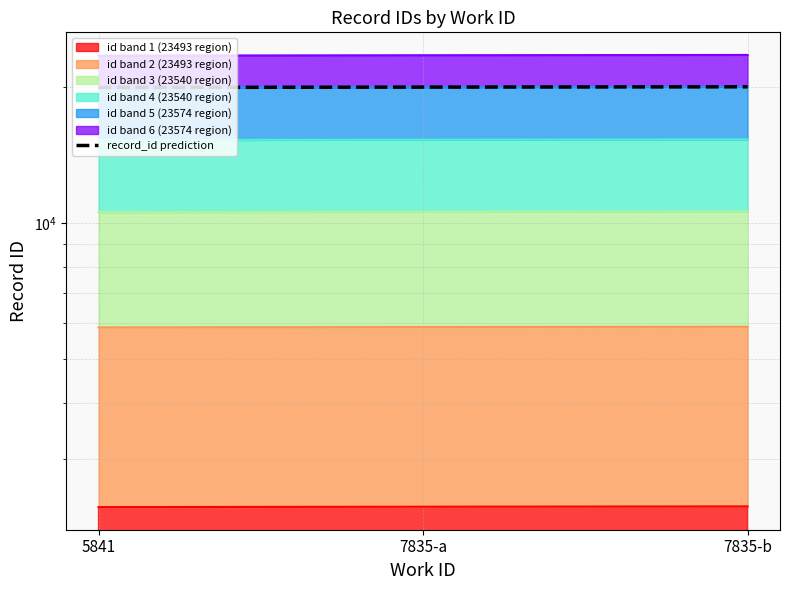

What is the label of the 2nd point from the left?

7835-a